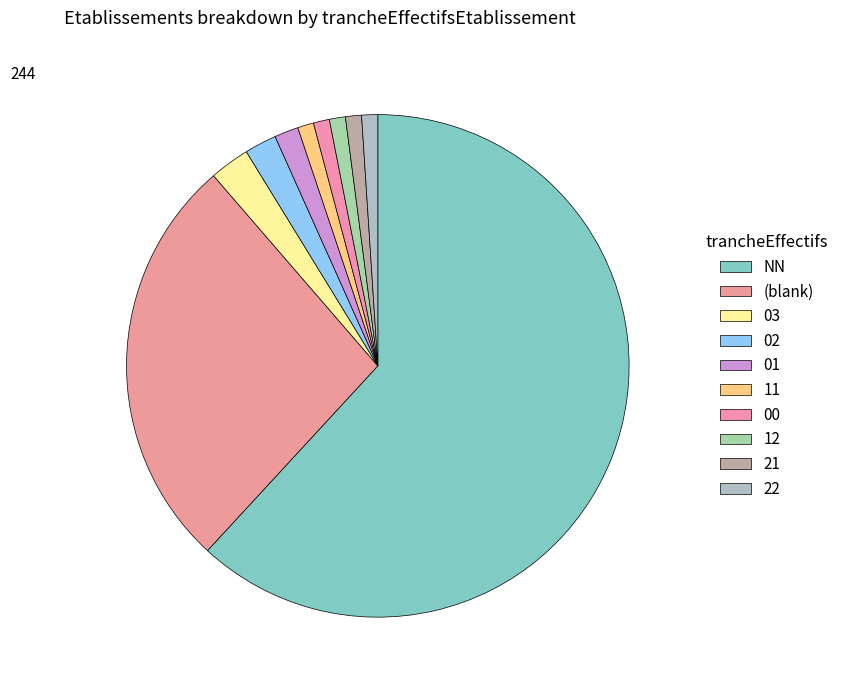

What is the majority slice?

NN